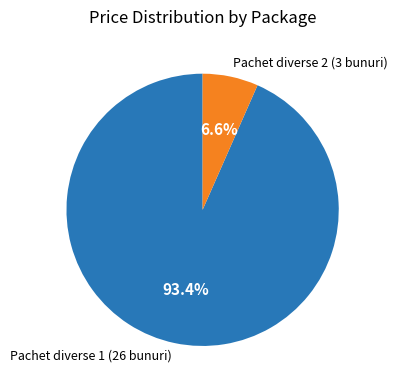

Which has a higher value, Pachet diverse 2 (3 bunuri) or Pachet diverse 1 (26 bunuri)?

Pachet diverse 1 (26 bunuri)